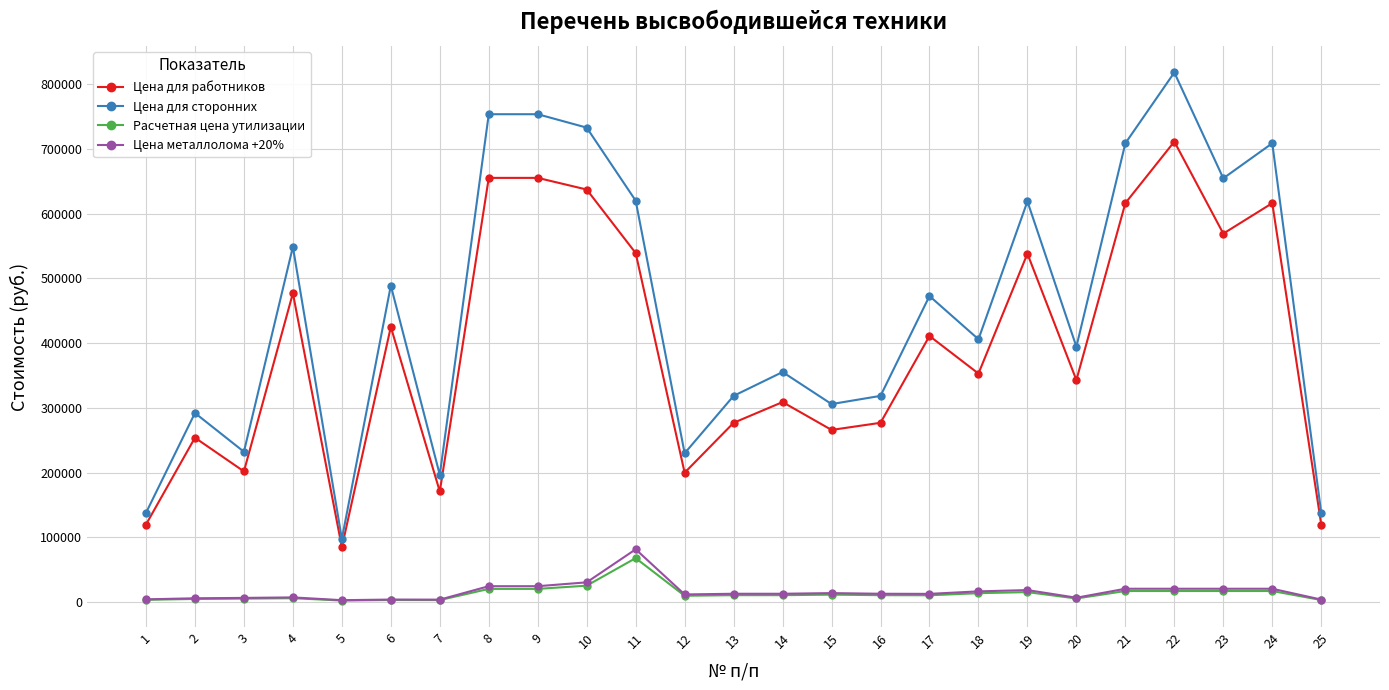

What is the sum of the Цена для работников values at 6 and 18?

778000.0